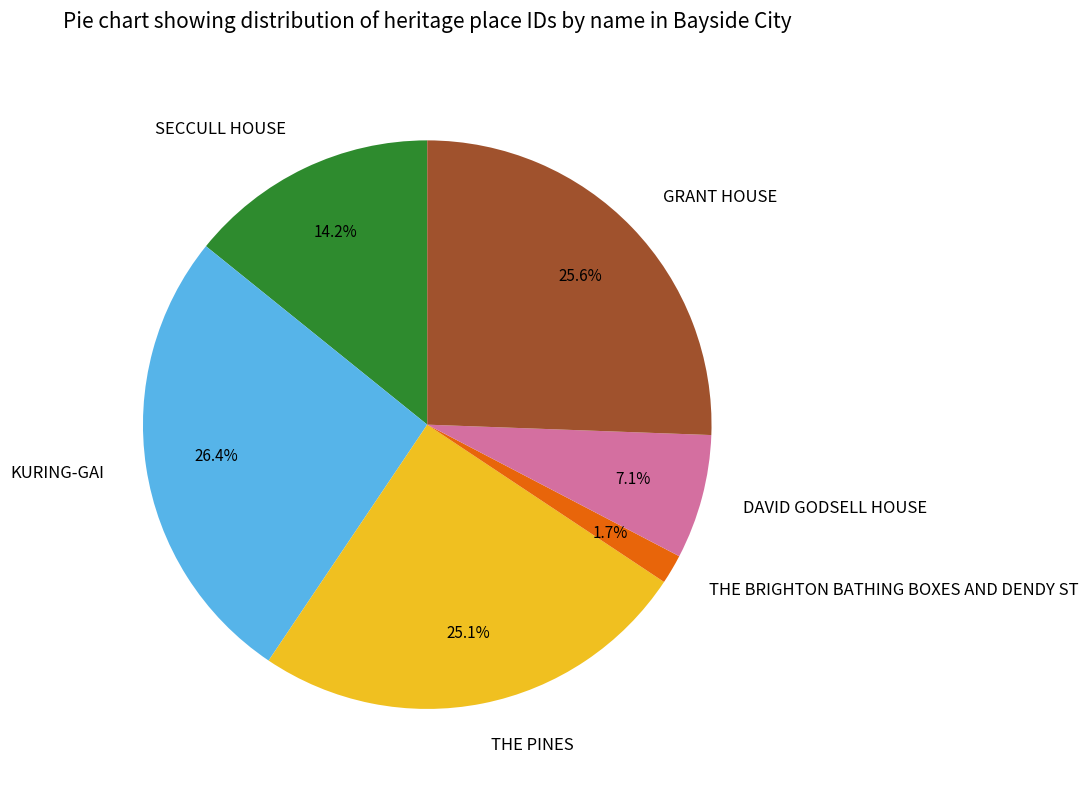

Is there any slice that represents more than half of the pie?

No